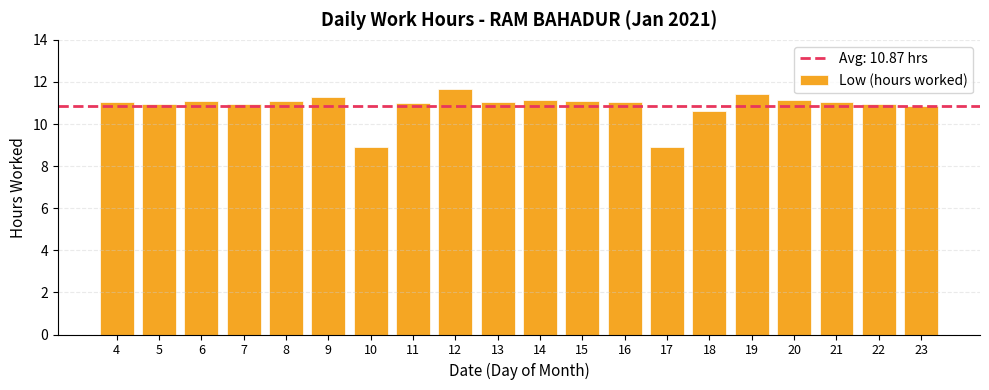

Is it true that the value at 14 is 16.8?

False